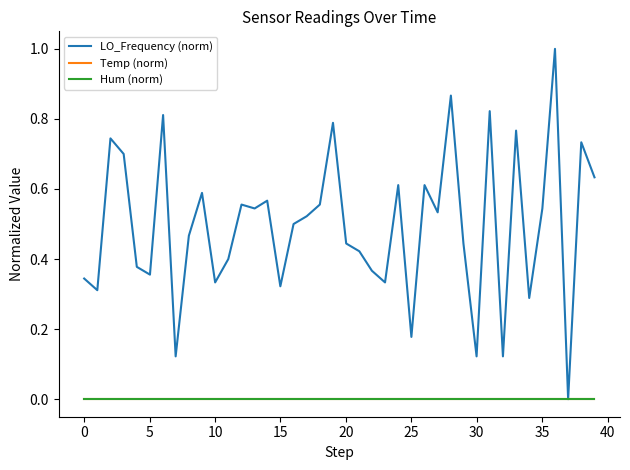

List the series in order of their peak value, lowest first.

Temp (norm), Hum (norm), LO_Frequency (norm)